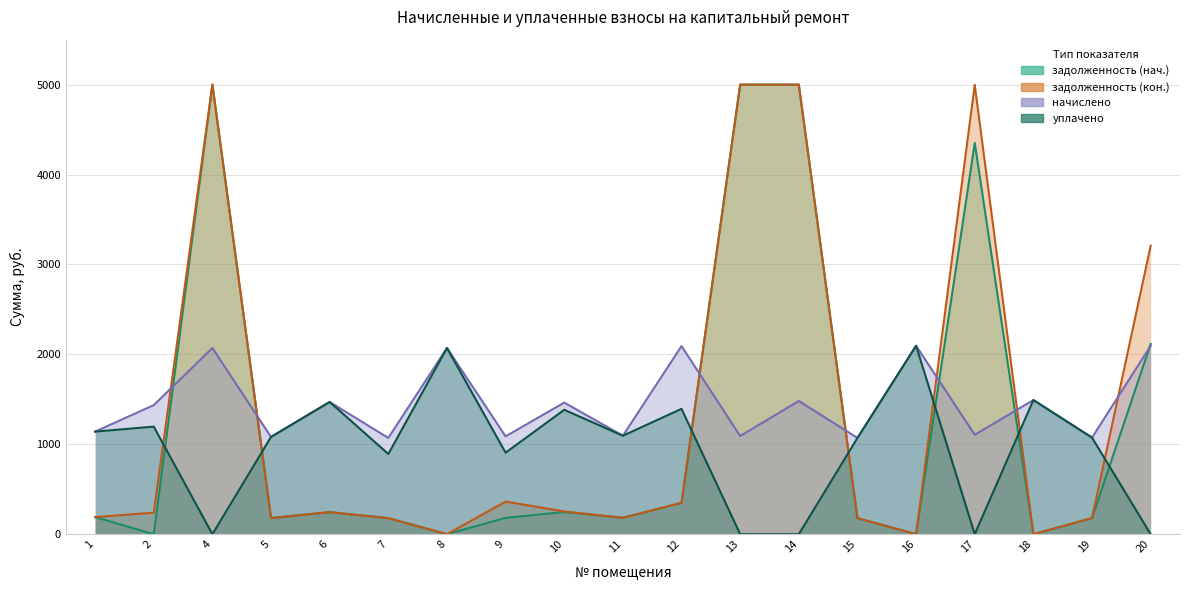

Which series has the largest total across all categories?

начислено